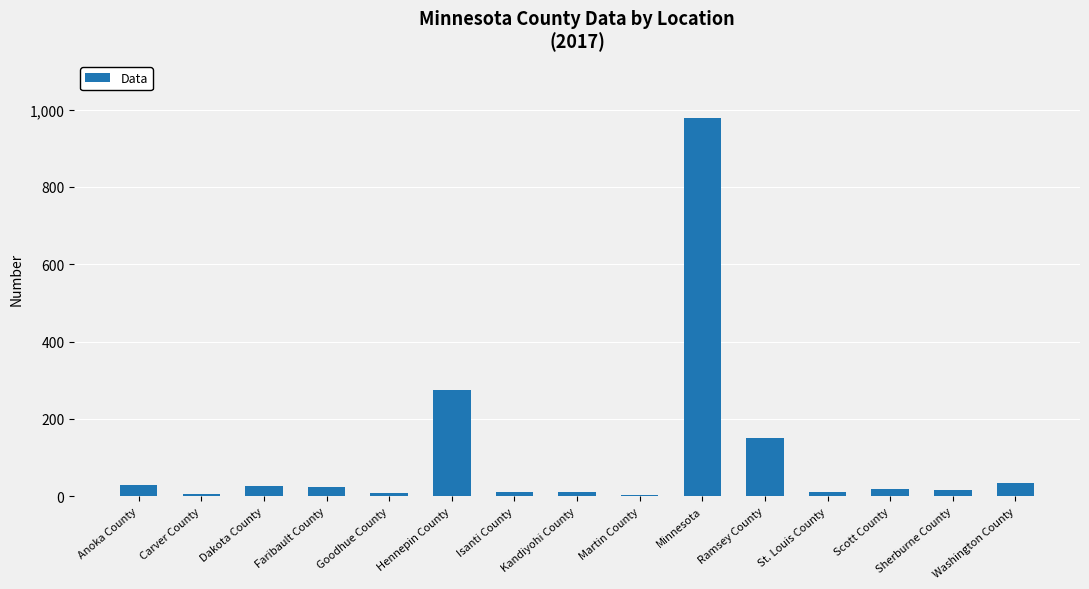

What is the change in value from Carver County to Ramsey County?

+145